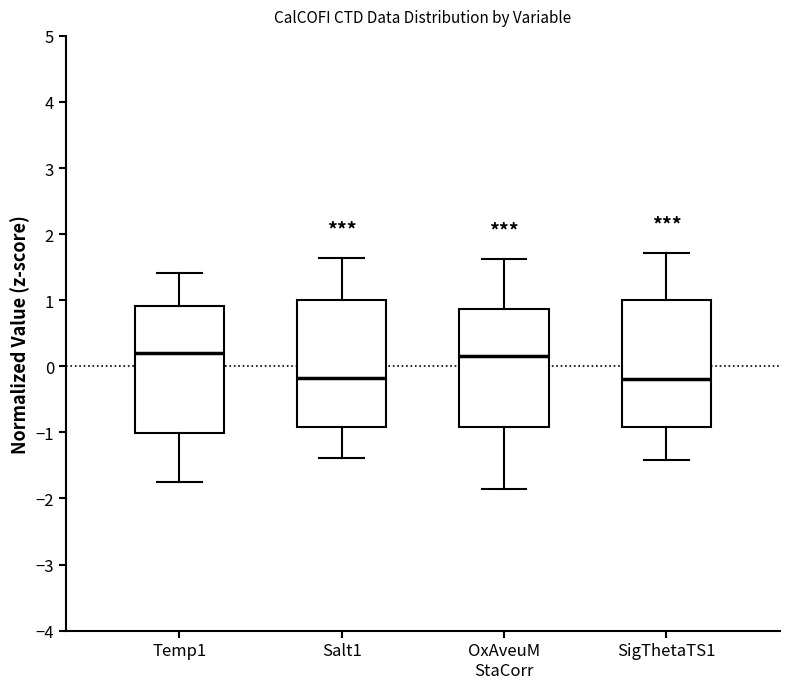

Reading left to right, read every box against the y-axis: the position of its median line, the range the box covers, and the ends of its whiskers. The values are not printed on the chart, so give them approximately, as read against the axis.

Temp1: median 0.2, box -1.0 to 0.9, whiskers -1.7 to 1.4
Salt1: median -0.2, box -0.9 to 1.0, whiskers -1.4 to 1.6
OxAveuM StaCorr: median 0.2, box -0.9 to 0.9, whiskers -1.9 to 1.6
SigThetaTS1: median -0.2, box -0.9 to 1.0, whiskers -1.4 to 1.7